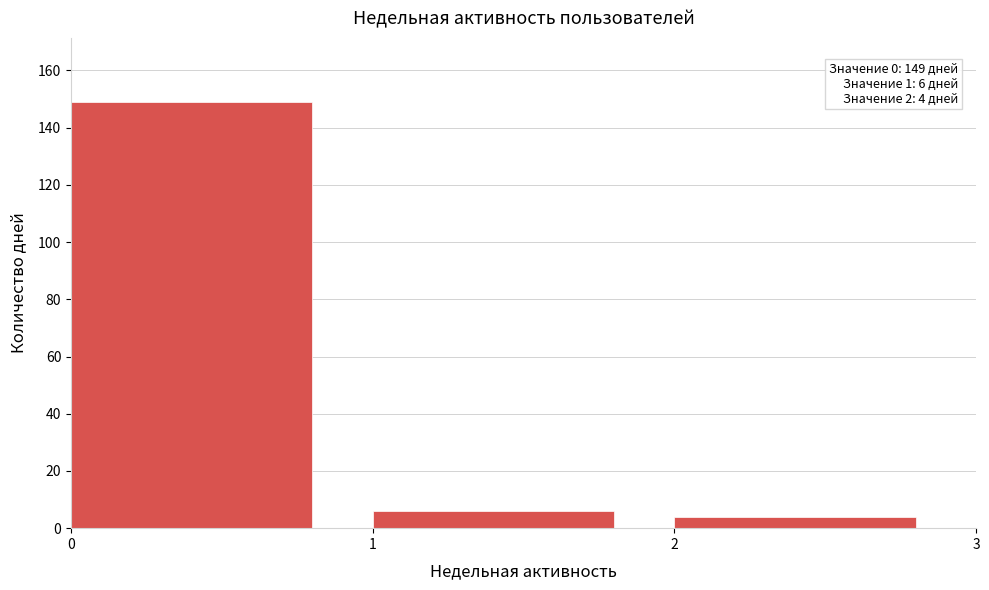

Reading left to right, what are all the values shown in this chart?

149	6	4